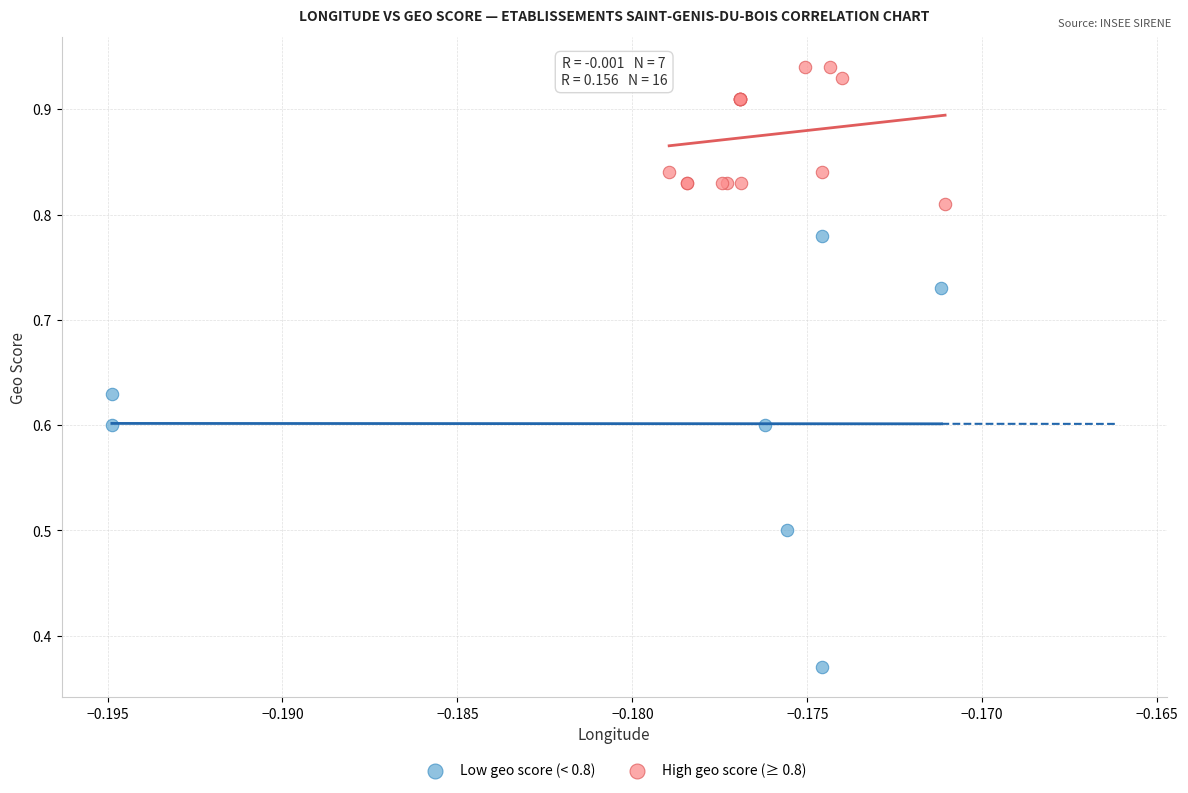

Which series reaches the minimum Y coordinate?

Low geo score (< 0.8)